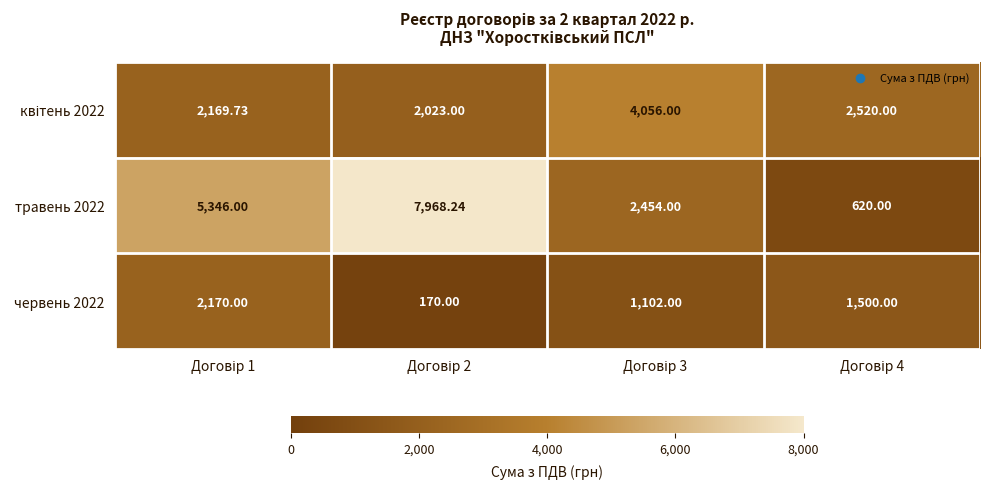

Which label corresponds to the largest value in the chart?

Договір 2